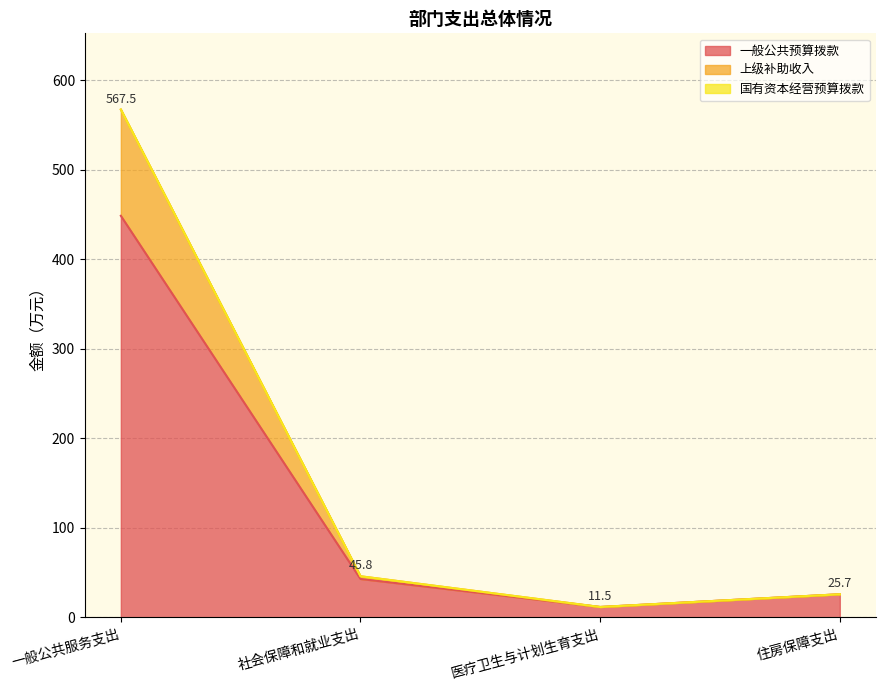

At which category is the sum across all series the highest?

一般公共服务支出